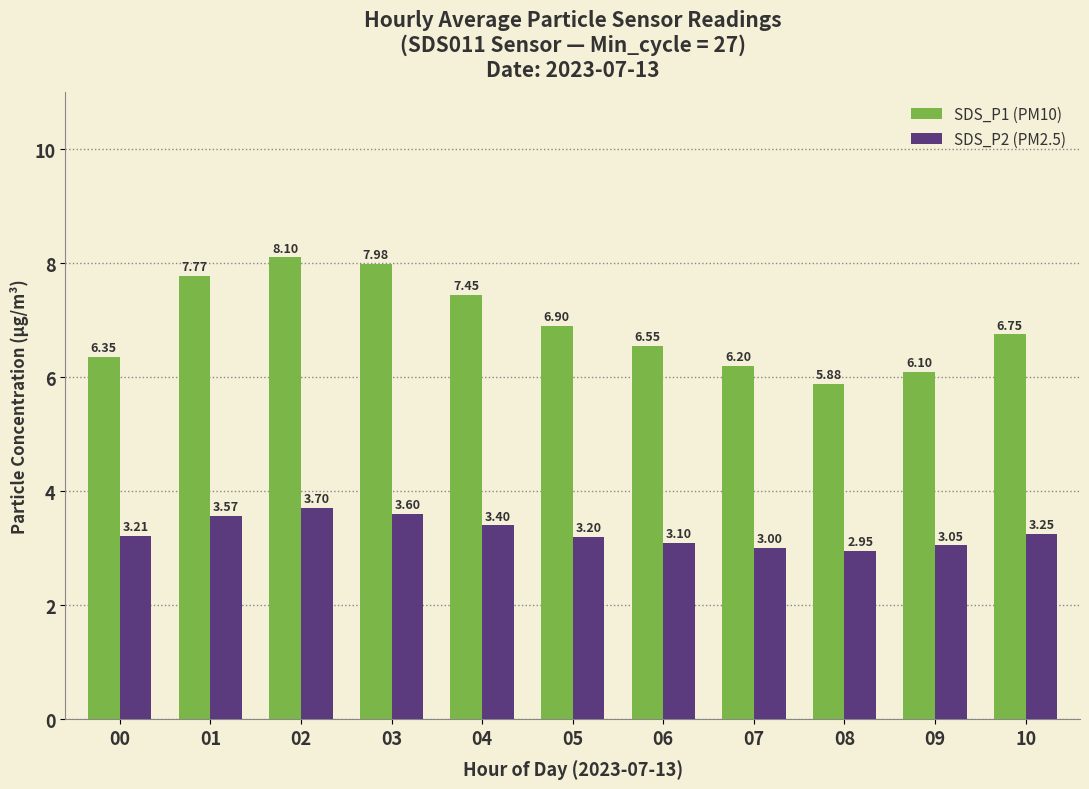

What is the lowest value of the SDS_P2 (PM2.5) series?

3.0